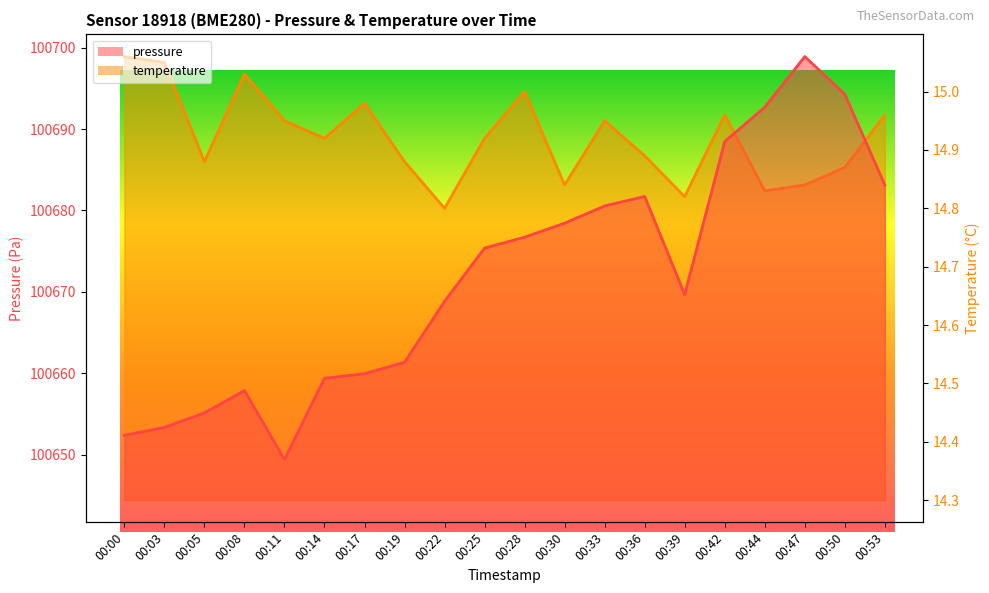

How many lines are shown in the chart?

2